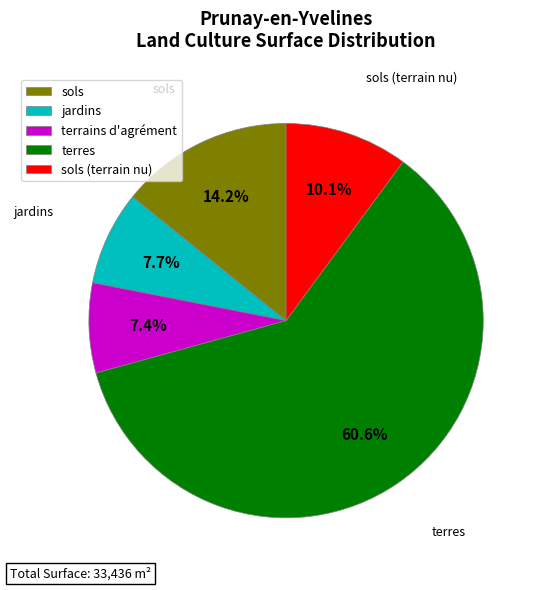

Which slice is the largest?

terres